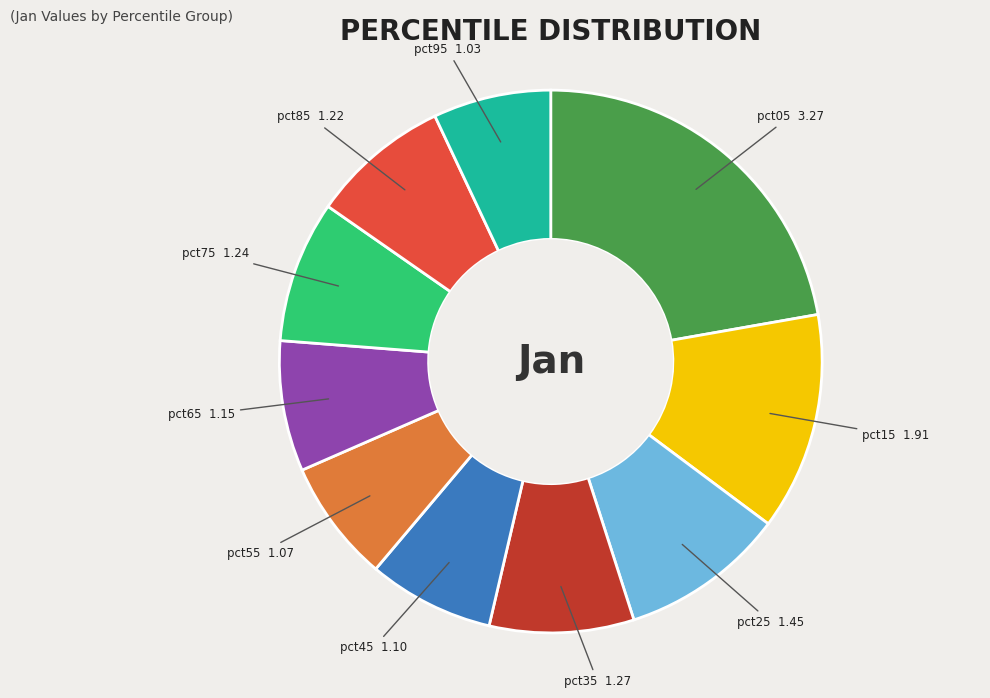

Is the sum of pct95 and pct55 greater than half?

No